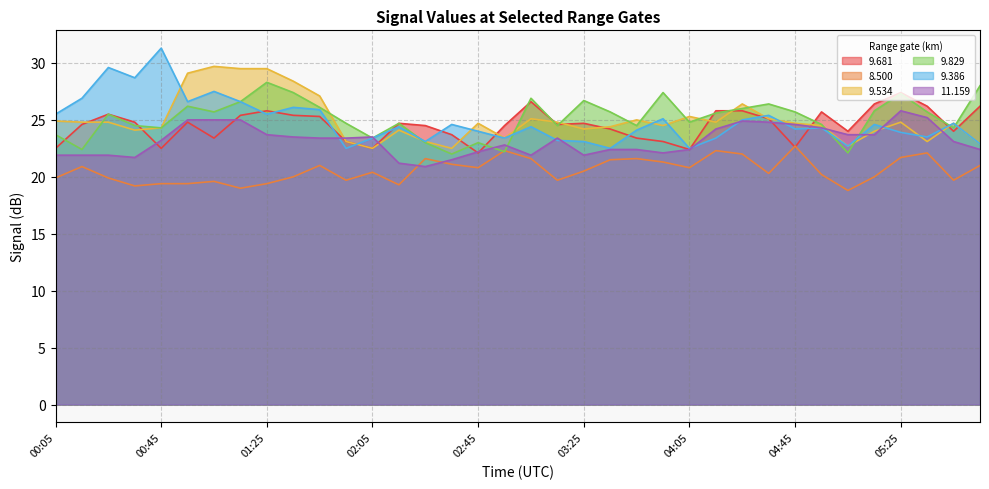

Does the chart display data point markers on the line(s)?

No